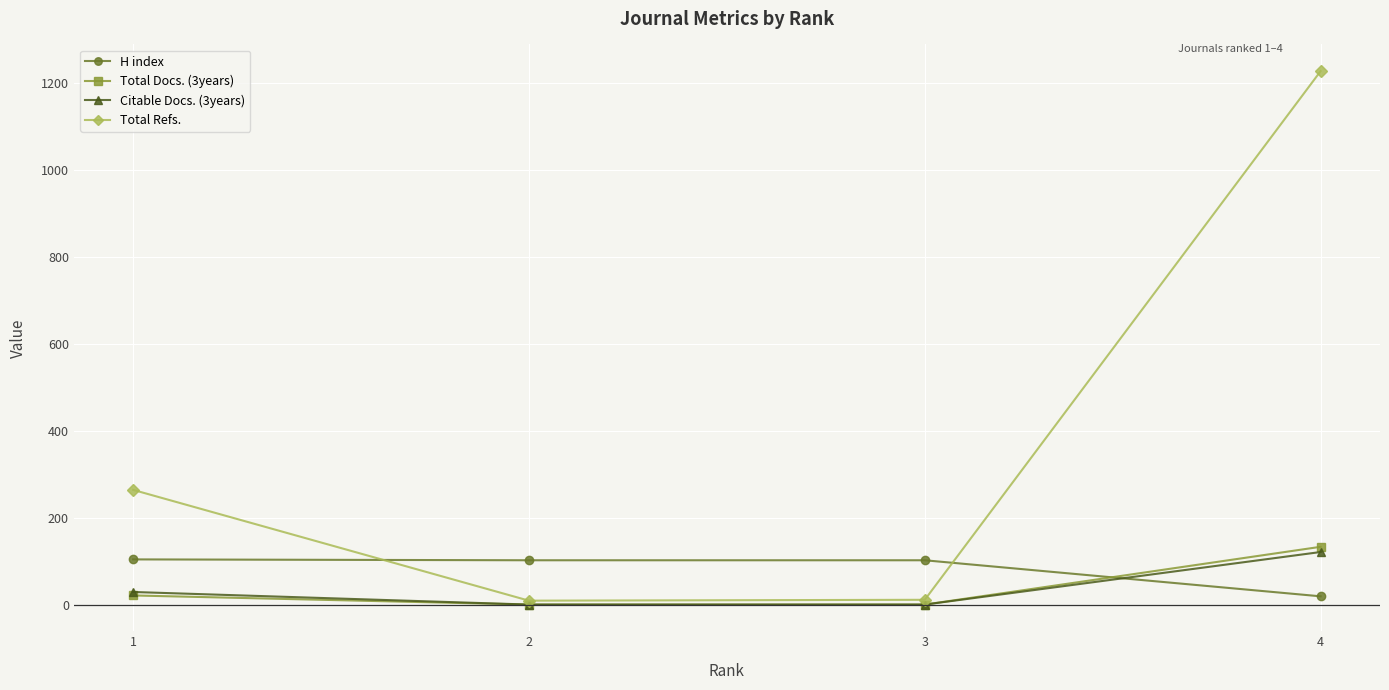

Which series changed the most between 1 and 3?

Total Refs.